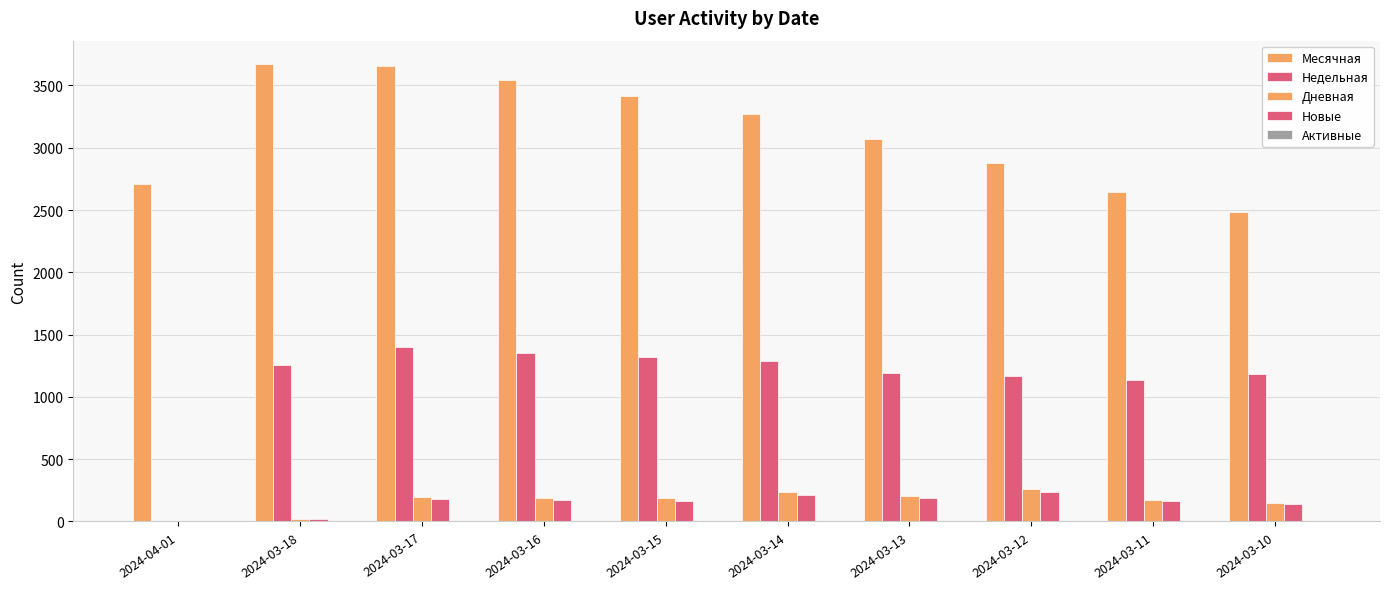

Are the bars horizontal?

No